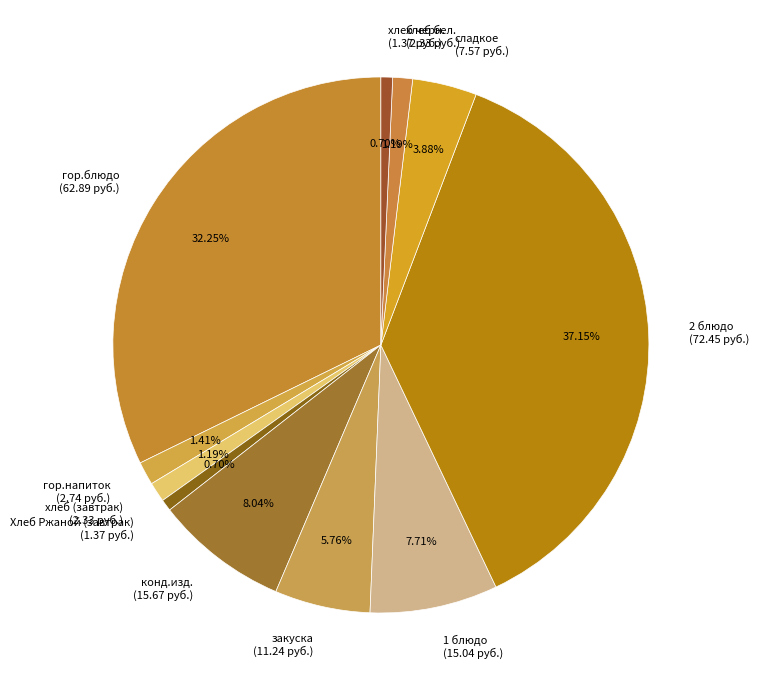

Between 1 блюдо and гор.блюдо, which is larger?

гор.блюдо